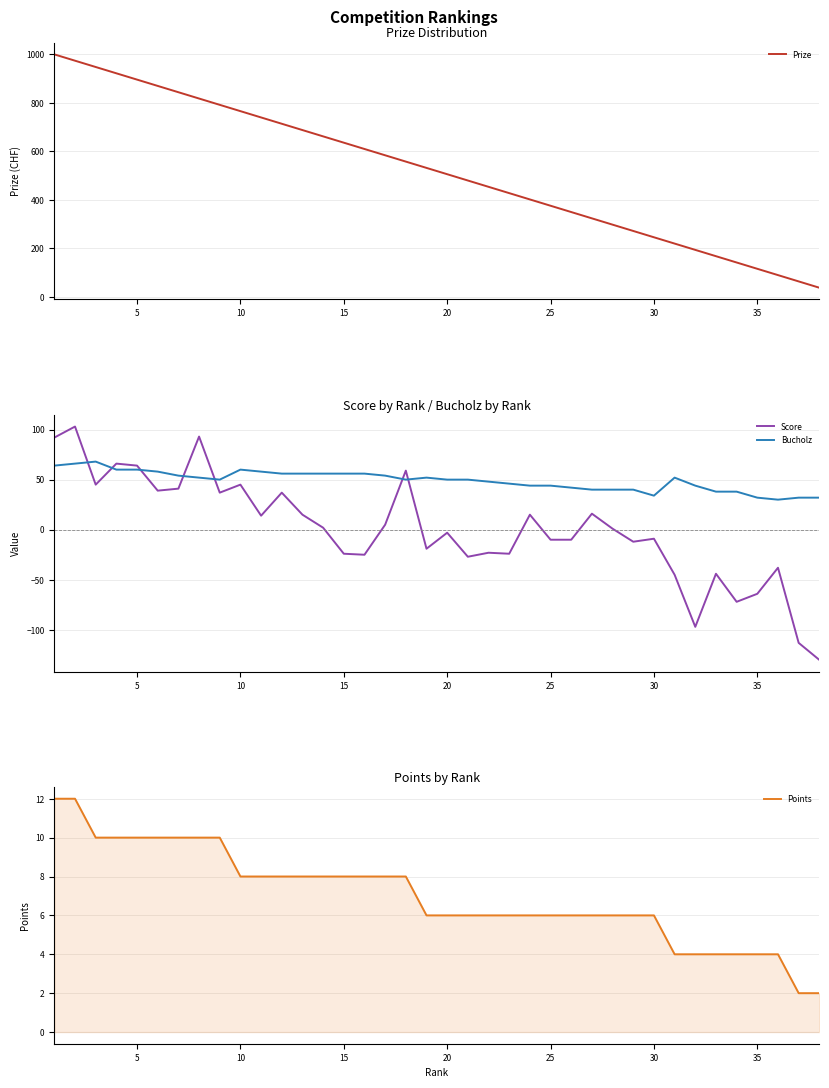

How many times do Bucholz and Score cross each other?

7